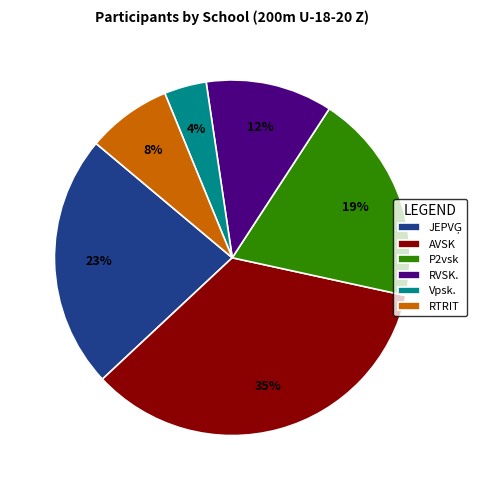

What is the largest slice in the pie chart?

AVSK